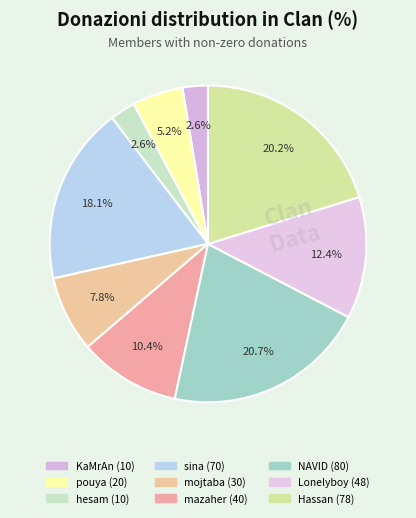

To the nearest percent, what is the difference between the Lonelyboy (48) and mazaher (40) slice percentages?

2%